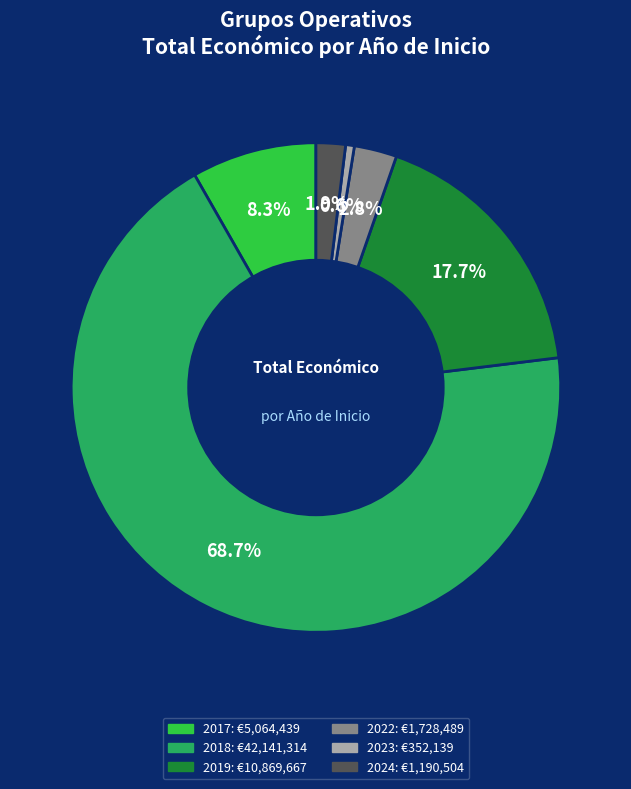

Is there any slice that represents more than half of the pie?

Yes